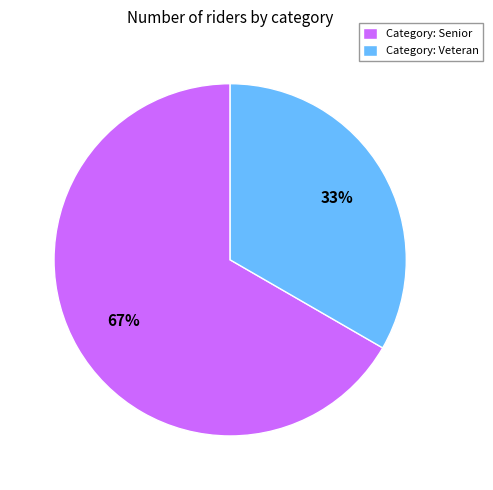

Is the sum of Category: Senior and Category: Veteran greater than half?

Yes